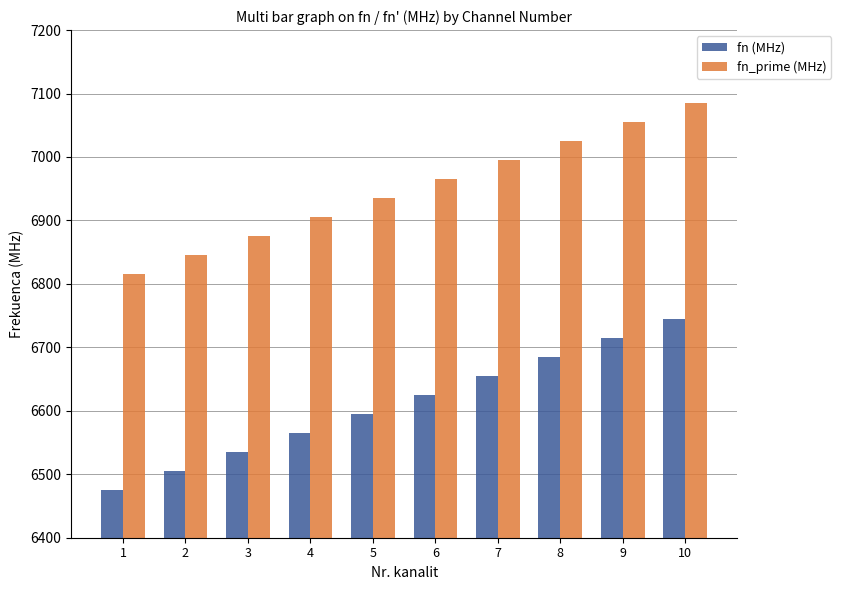

At which category does the chart reach its peak across all series?

10